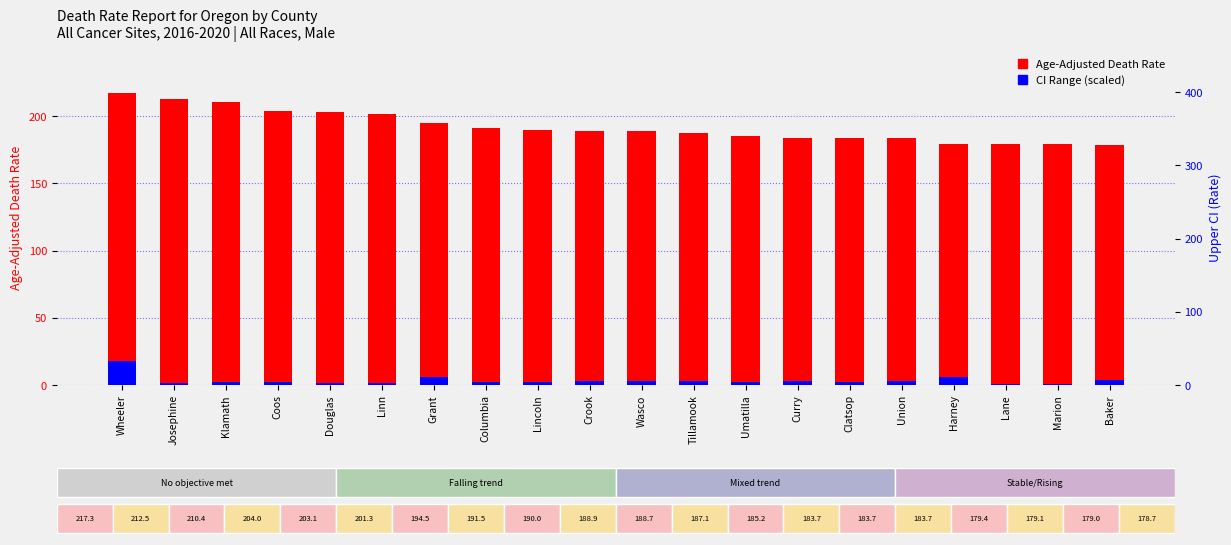

Where does the CI Range (scaled) series first go above 2?

Wheeler